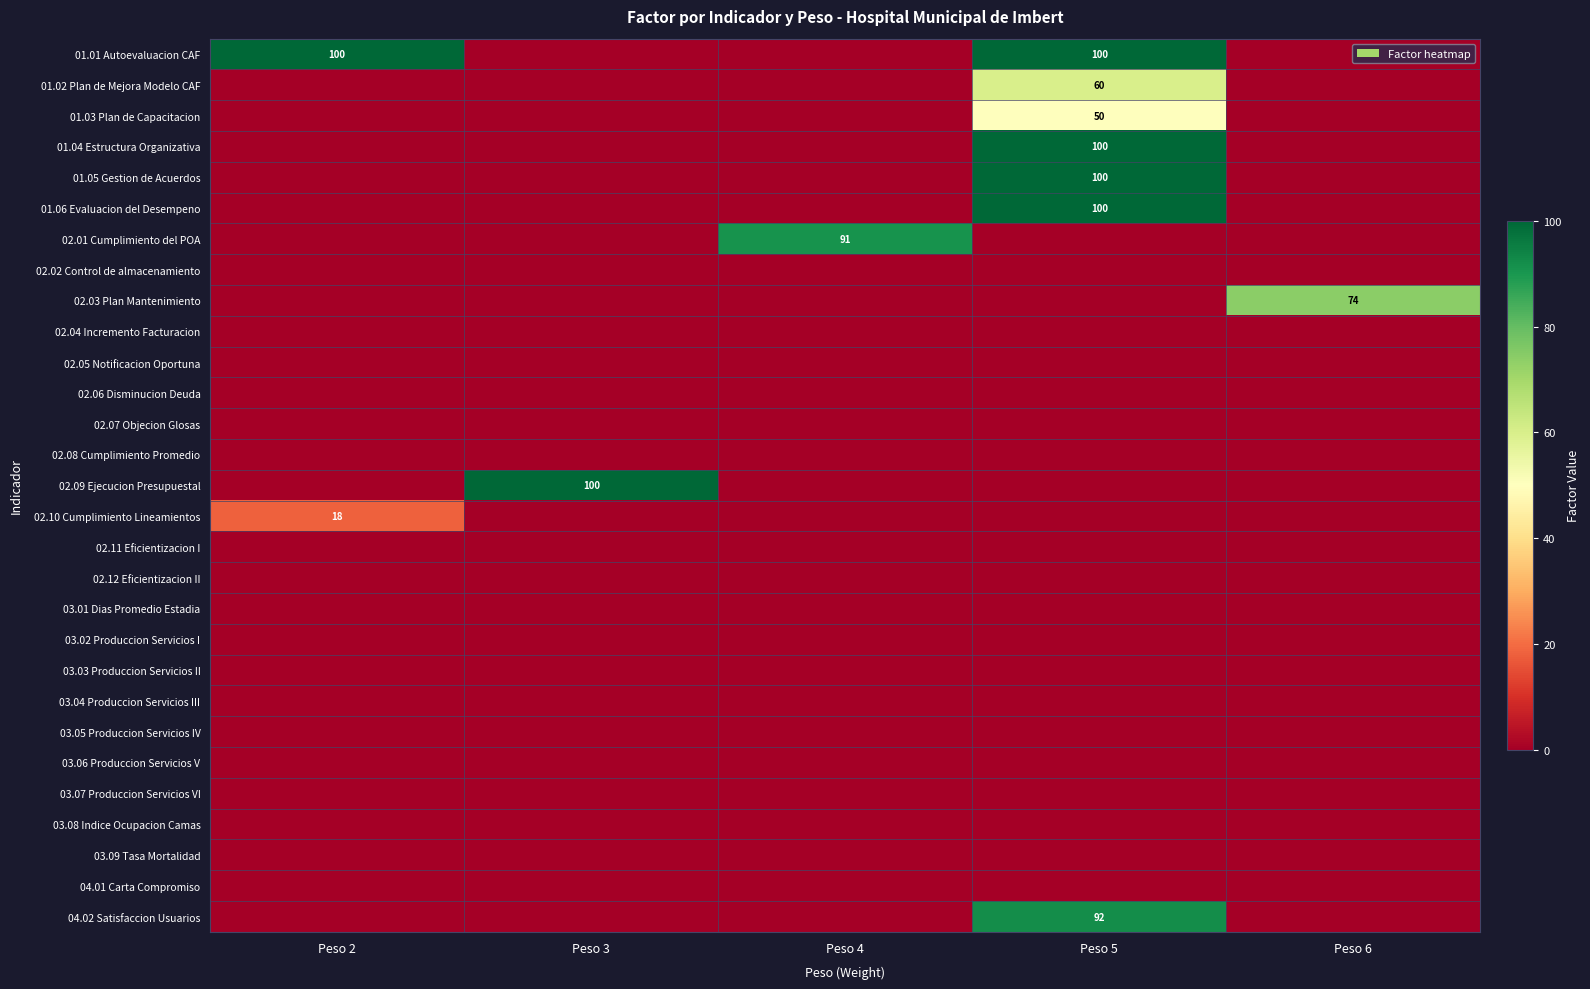

The 02.09 Ejecucion Presupuestal series shows 0 at Peso 4. True or false?

True